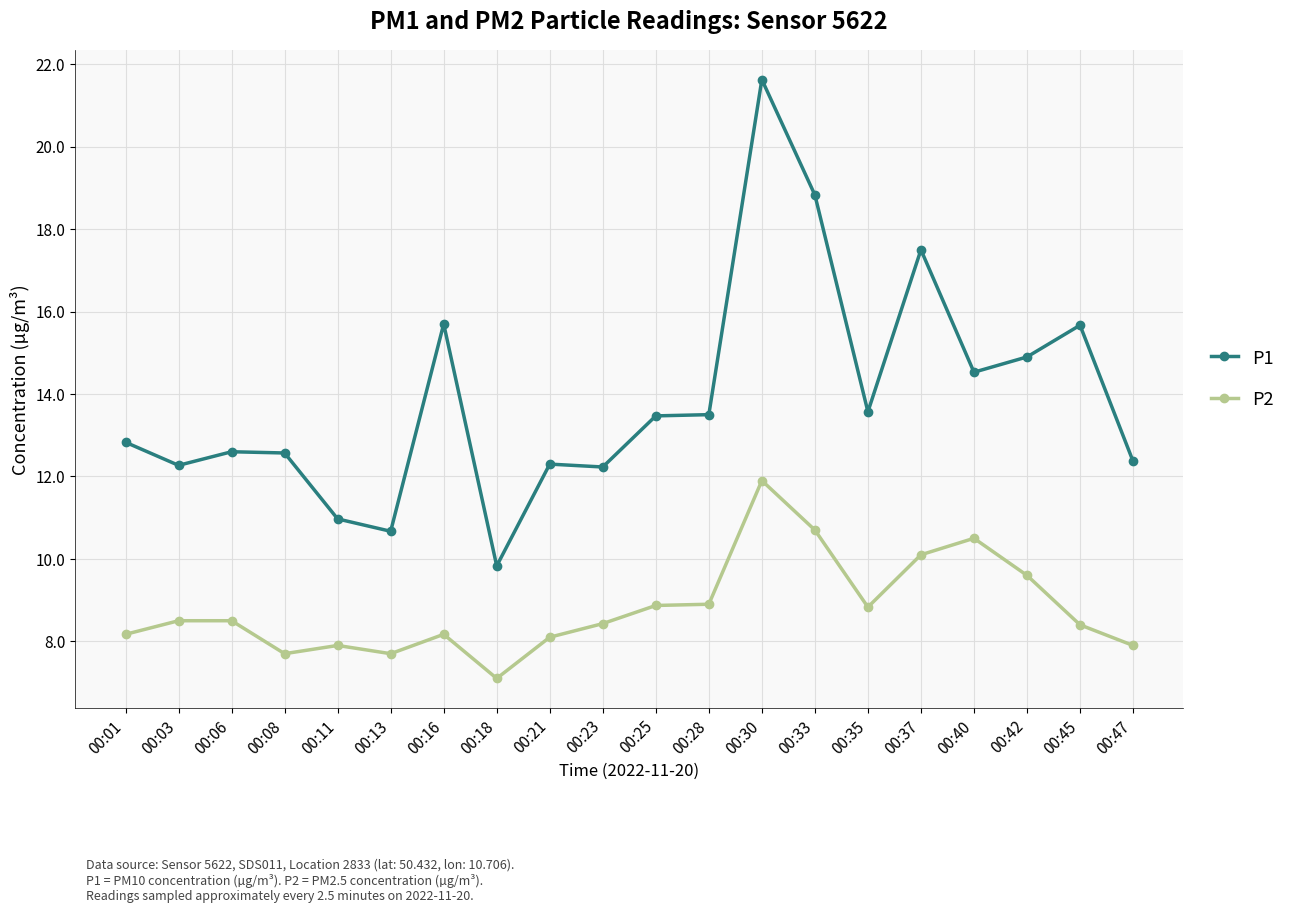

What is the value of the P2 point at the 1st from the left?

8.2